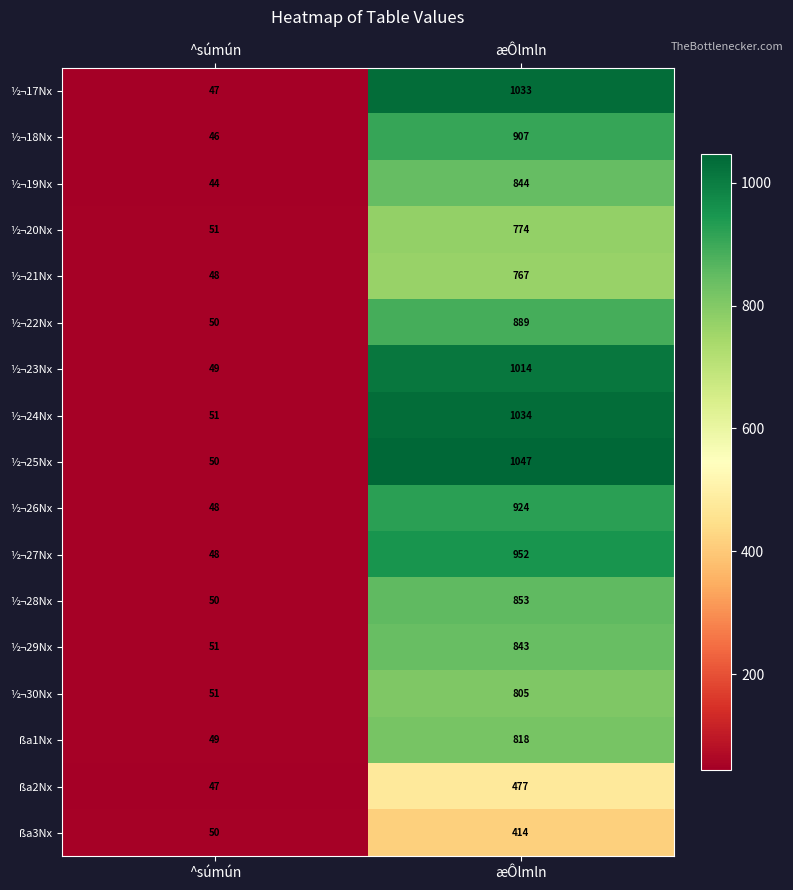

Is the value of ½¬21Nx at ^súmún greater than the value of ½¬18Nx at æÔlmln?

No